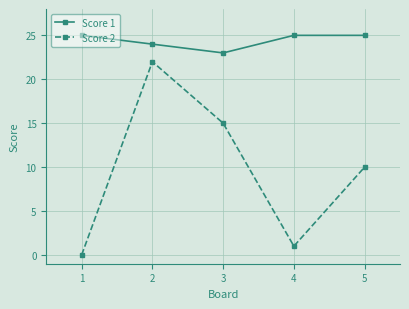

Which series has the largest range (max minus min)?

Score 2